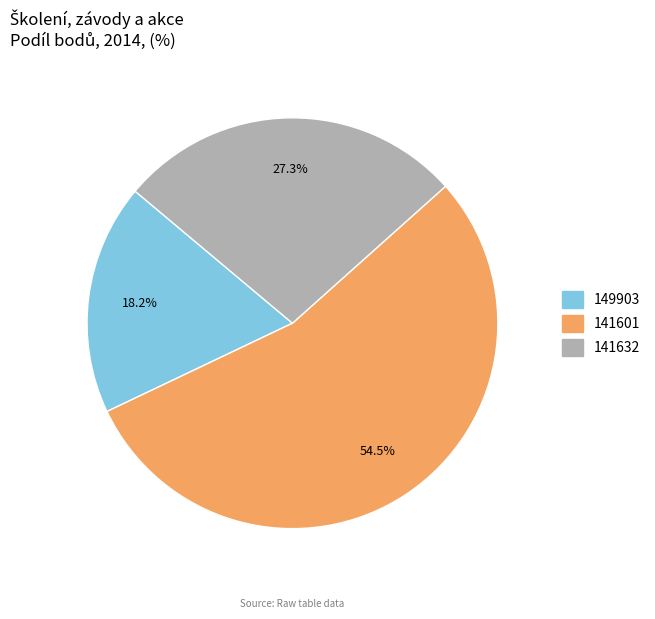

To the nearest percent, what portion does 149903 represent?

18%